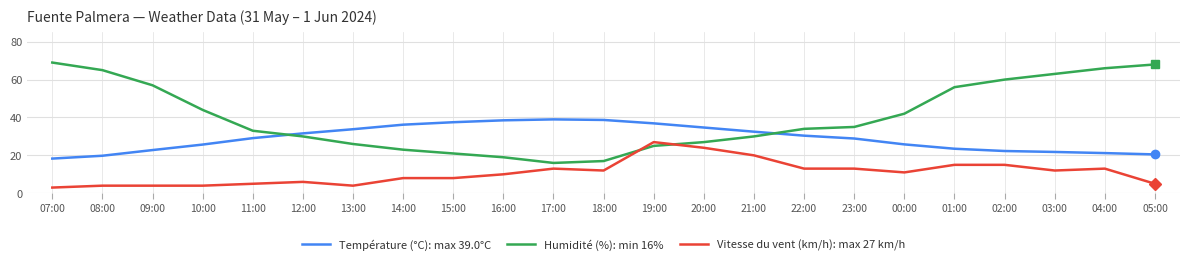

Where do Humidité (%): min 16% and Température (°C): max 39.0°C first cross each other?

11:00 and 12:00